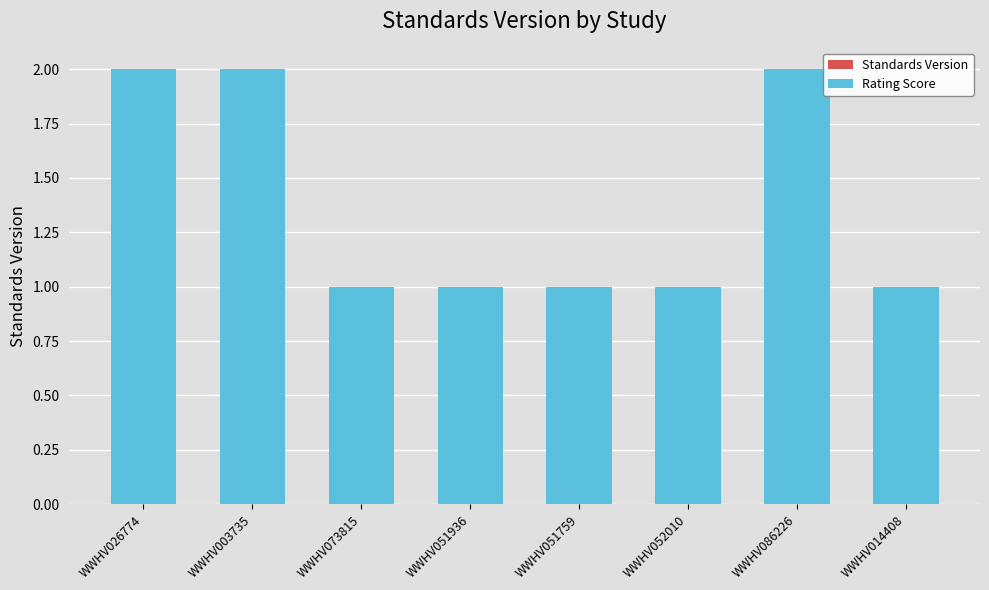

What is the sum of the Rating Score values at WWHV014408 and WWHV051759?

2